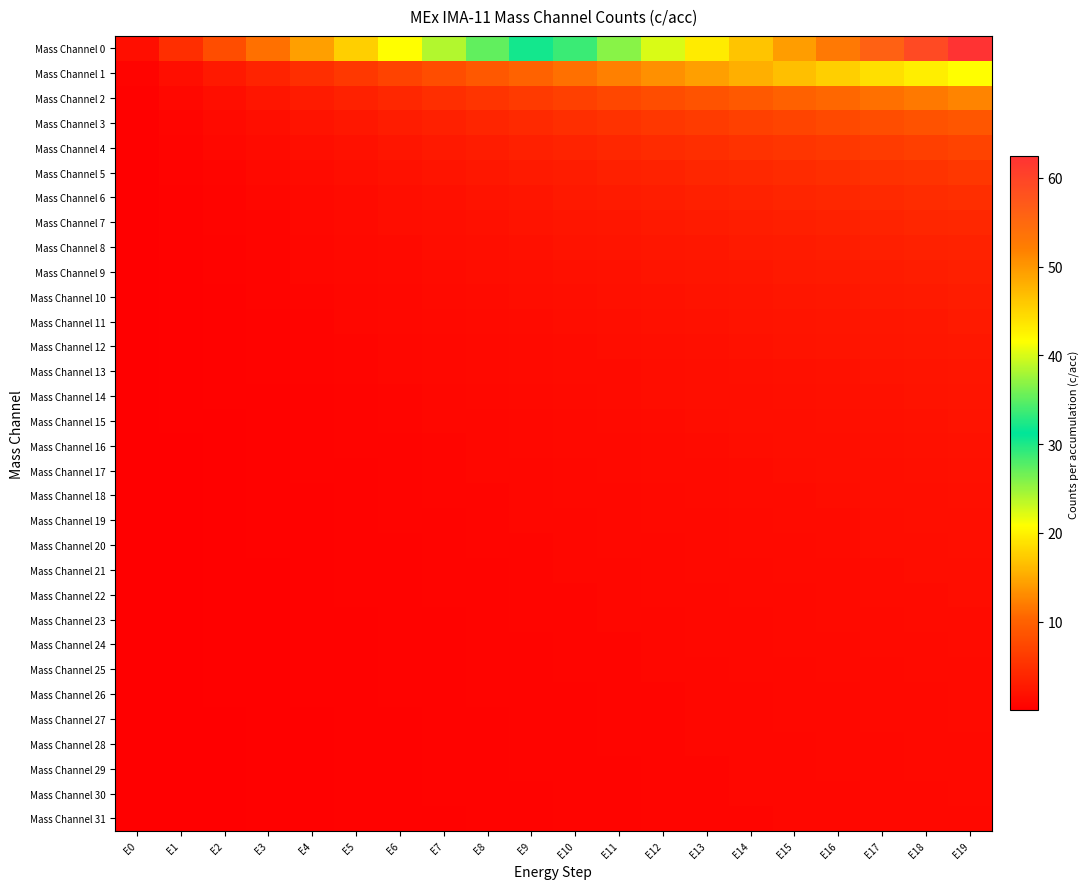

Reading left to right, what are all the values shown in this chart?

Mass Channel 0: E0=1.6	E1=4.8	E2=8.0	E3=11.2	E4=14.4	E5=17.6	E6=20.8	E7=24.0	E8=27.2	E9=30.4	E10=33.6	E11=36.8	E12=40.0	E13=43.2	E14=46.4	E15=49.6	E16=52.8	E17=56.0	E18=59.2	E19=62.4
Mass Channel 1: E0=0.5	E1=1.6	E2=2.7	E3=3.7	E4=4.8	E5=5.9	E6=6.9	E7=8.0	E8=9.1	E9=10.1	E10=11.2	E11=12.3	E12=13.3	E13=14.4	E14=15.5	E15=16.5	E16=17.6	E17=18.7	E18=19.7	E19=20.8
Mass Channel 2: E0=0.3	E1=1.0	E2=1.6	E3=2.2	E4=2.9	E5=3.5	E6=4.2	E7=4.8	E8=5.4	E9=6.1	E10=6.7	E11=7.4	E12=8.0	E13=8.6	E14=9.3	E15=9.9	E16=10.6	E17=11.2	E18=11.8	E19=12.5
Mass Channel 3: E0=0.2	E1=0.7	E2=1.1	E3=1.6	E4=2.1	E5=2.5	E6=3.0	E7=3.4	E8=3.9	E9=4.3	E10=4.8	E11=5.3	E12=5.7	E13=6.2	E14=6.6	E15=7.1	E16=7.5	E17=8.0	E18=8.5	E19=8.9
Mass Channel 4: E0=0.2	E1=0.5	E2=0.9	E3=1.2	E4=1.6	E5=2.0	E6=2.3	E7=2.7	E8=3.0	E9=3.4	E10=3.7	E11=4.1	E12=4.4	E13=4.8	E14=5.2	E15=5.5	E16=5.9	E17=6.2	E18=6.6	E19=6.9
Mass Channel 5: E0=0.1	E1=0.4	E2=0.7	E3=1.0	E4=1.3	E5=1.6	E6=1.9	E7=2.2	E8=2.5	E9=2.8	E10=3.1	E11=3.3	E12=3.6	E13=3.9	E14=4.2	E15=4.5	E16=4.8	E17=5.1	E18=5.4	E19=5.7
Mass Channel 6: E0=0.1	E1=0.4	E2=0.6	E3=0.9	E4=1.1	E5=1.4	E6=1.6	E7=1.8	E8=2.1	E9=2.3	E10=2.6	E11=2.8	E12=3.1	E13=3.3	E14=3.6	E15=3.8	E16=4.1	E17=4.3	E18=4.6	E19=4.8
Mass Channel 7: E0=0.1	E1=0.3	E2=0.5	E3=0.7	E4=1.0	E5=1.2	E6=1.4	E7=1.6	E8=1.8	E9=2.0	E10=2.2	E11=2.5	E12=2.7	E13=2.9	E14=3.1	E15=3.3	E16=3.5	E17=3.7	E18=3.9	E19=4.2
Mass Channel 8: E0=0.1	E1=0.3	E2=0.5	E3=0.7	E4=0.8	E5=1.0	E6=1.2	E7=1.4	E8=1.6	E9=1.8	E10=2.0	E11=2.2	E12=2.4	E13=2.5	E14=2.7	E15=2.9	E16=3.1	E17=3.3	E18=3.5	E19=3.7
Mass Channel 9: E0=0.1	E1=0.3	E2=0.4	E3=0.6	E4=0.8	E5=0.9	E6=1.1	E7=1.3	E8=1.4	E9=1.6	E10=1.8	E11=1.9	E12=2.1	E13=2.3	E14=2.4	E15=2.6	E16=2.8	E17=2.9	E18=3.1	E19=3.3
Mass Channel 10: E0=0.1	E1=0.2	E2=0.4	E3=0.5	E4=0.7	E5=0.8	E6=1.0	E7=1.1	E8=1.3	E9=1.4	E10=1.6	E11=1.8	E12=1.9	E13=2.1	E14=2.2	E15=2.4	E16=2.5	E17=2.7	E18=2.8	E19=3.0
Mass Channel 11: E0=0.1	E1=0.2	E2=0.3	E3=0.5	E4=0.6	E5=0.8	E6=0.9	E7=1.0	E8=1.2	E9=1.3	E10=1.5	E11=1.6	E12=1.7	E13=1.9	E14=2.0	E15=2.2	E16=2.3	E17=2.4	E18=2.6	E19=2.7
Mass Channel 12: E0=0.1	E1=0.2	E2=0.3	E3=0.4	E4=0.6	E5=0.7	E6=0.8	E7=1.0	E8=1.1	E9=1.2	E10=1.3	E11=1.5	E12=1.6	E13=1.7	E14=1.9	E15=2.0	E16=2.1	E17=2.2	E18=2.4	E19=2.5
Mass Channel 13: E0=0.1	E1=0.2	E2=0.3	E3=0.4	E4=0.5	E5=0.7	E6=0.8	E7=0.9	E8=1.0	E9=1.1	E10=1.2	E11=1.4	E12=1.5	E13=1.6	E14=1.7	E15=1.8	E16=2.0	E17=2.1	E18=2.2	E19=2.3
Mass Channel 14: E0=0.1	E1=0.2	E2=0.3	E3=0.4	E4=0.5	E5=0.6	E6=0.7	E7=0.8	E8=0.9	E9=1.0	E10=1.2	E11=1.3	E12=1.4	E13=1.5	E14=1.6	E15=1.7	E16=1.8	E17=1.9	E18=2.0	E19=2.2
Mass Channel 15: E0=0.1	E1=0.2	E2=0.3	E3=0.4	E4=0.5	E5=0.6	E6=0.7	E7=0.8	E8=0.9	E9=1.0	E10=1.1	E11=1.2	E12=1.3	E13=1.4	E14=1.5	E15=1.6	E16=1.7	E17=1.8	E18=1.9	E19=2.0
Mass Channel 16: E0=0.0	E1=0.1	E2=0.2	E3=0.3	E4=0.4	E5=0.5	E6=0.6	E7=0.7	E8=0.8	E9=0.9	E10=1.0	E11=1.1	E12=1.2	E13=1.3	E14=1.4	E15=1.5	E16=1.6	E17=1.7	E18=1.8	E19=1.9
Mass Channel 17: E0=0.0	E1=0.1	E2=0.2	E3=0.3	E4=0.4	E5=0.5	E6=0.6	E7=0.7	E8=0.8	E9=0.9	E10=1.0	E11=1.1	E12=1.1	E13=1.2	E14=1.3	E15=1.4	E16=1.5	E17=1.6	E18=1.7	E19=1.8
Mass Channel 18: E0=0.0	E1=0.1	E2=0.2	E3=0.3	E4=0.4	E5=0.5	E6=0.6	E7=0.6	E8=0.7	E9=0.8	E10=0.9	E11=1.0	E12=1.1	E13=1.2	E14=1.3	E15=1.3	E16=1.4	E17=1.5	E18=1.6	E19=1.7
Mass Channel 19: E0=0.0	E1=0.1	E2=0.2	E3=0.3	E4=0.4	E5=0.5	E6=0.5	E7=0.6	E8=0.7	E9=0.8	E10=0.9	E11=0.9	E12=1.0	E13=1.1	E14=1.2	E15=1.3	E16=1.4	E17=1.4	E18=1.5	E19=1.6
Mass Channel 20: E0=0.0	E1=0.1	E2=0.2	E3=0.3	E4=0.4	E5=0.4	E6=0.5	E7=0.6	E8=0.7	E9=0.7	E10=0.8	E11=0.9	E12=1.0	E13=1.1	E14=1.1	E15=1.2	E16=1.3	E17=1.4	E18=1.4	E19=1.5
Mass Channel 21: E0=0.0	E1=0.1	E2=0.2	E3=0.3	E4=0.3	E5=0.4	E6=0.5	E7=0.6	E8=0.6	E9=0.7	E10=0.8	E11=0.9	E12=0.9	E13=1.0	E14=1.1	E15=1.2	E16=1.2	E17=1.3	E18=1.4	E19=1.5
Mass Channel 22: E0=0.0	E1=0.1	E2=0.2	E3=0.2	E4=0.3	E5=0.4	E6=0.5	E7=0.5	E8=0.6	E9=0.7	E10=0.7	E11=0.8	E12=0.9	E13=1.0	E14=1.0	E15=1.1	E16=1.2	E17=1.2	E18=1.3	E19=1.4
Mass Channel 23: E0=0.0	E1=0.1	E2=0.2	E3=0.2	E4=0.3	E5=0.4	E6=0.4	E7=0.5	E8=0.6	E9=0.6	E10=0.7	E11=0.8	E12=0.9	E13=0.9	E14=1.0	E15=1.1	E16=1.1	E17=1.2	E18=1.3	E19=1.3
Mass Channel 24: E0=0.0	E1=0.1	E2=0.2	E3=0.2	E4=0.3	E5=0.4	E6=0.4	E7=0.5	E8=0.6	E9=0.6	E10=0.7	E11=0.8	E12=0.8	E13=0.9	E14=0.9	E15=1.0	E16=1.1	E17=1.1	E18=1.2	E19=1.3
Mass Channel 25: E0=0.0	E1=0.1	E2=0.2	E3=0.2	E4=0.3	E5=0.3	E6=0.4	E7=0.5	E8=0.5	E9=0.6	E10=0.7	E11=0.7	E12=0.8	E13=0.8	E14=0.9	E15=1.0	E16=1.0	E17=1.1	E18=1.2	E19=1.2
Mass Channel 26: E0=0.0	E1=0.1	E2=0.2	E3=0.2	E4=0.3	E5=0.3	E6=0.4	E7=0.5	E8=0.5	E9=0.6	E10=0.6	E11=0.7	E12=0.8	E13=0.8	E14=0.9	E15=0.9	E16=1.0	E17=1.1	E18=1.1	E19=1.2
Mass Channel 27: E0=0.0	E1=0.1	E2=0.1	E3=0.2	E4=0.3	E5=0.3	E6=0.4	E7=0.4	E8=0.5	E9=0.6	E10=0.6	E11=0.7	E12=0.7	E13=0.8	E14=0.8	E15=0.9	E16=1.0	E17=1.0	E18=1.1	E19=1.1
Mass Channel 28: E0=0.0	E1=0.1	E2=0.1	E3=0.2	E4=0.3	E5=0.3	E6=0.4	E7=0.4	E8=0.5	E9=0.5	E10=0.6	E11=0.6	E12=0.7	E13=0.8	E14=0.8	E15=0.9	E16=0.9	E17=1.0	E18=1.0	E19=1.1
Mass Channel 29: E0=0.0	E1=0.1	E2=0.1	E3=0.2	E4=0.2	E5=0.3	E6=0.4	E7=0.4	E8=0.5	E9=0.5	E10=0.6	E11=0.6	E12=0.7	E13=0.7	E14=0.8	E15=0.8	E16=0.9	E17=0.9	E18=1.0	E19=1.1
Mass Channel 30: E0=0.0	E1=0.1	E2=0.1	E3=0.2	E4=0.2	E5=0.3	E6=0.3	E7=0.4	E8=0.4	E9=0.5	E10=0.6	E11=0.6	E12=0.7	E13=0.7	E14=0.8	E15=0.8	E16=0.9	E17=0.9	E18=1.0	E19=1.0
Mass Channel 31: E0=0.0	E1=0.1	E2=0.1	E3=0.2	E4=0.2	E5=0.3	E6=0.3	E7=0.4	E8=0.4	E9=0.5	E10=0.5	E11=0.6	E12=0.6	E13=0.7	E14=0.7	E15=0.8	E16=0.8	E17=0.9	E18=0.9	E19=1.0